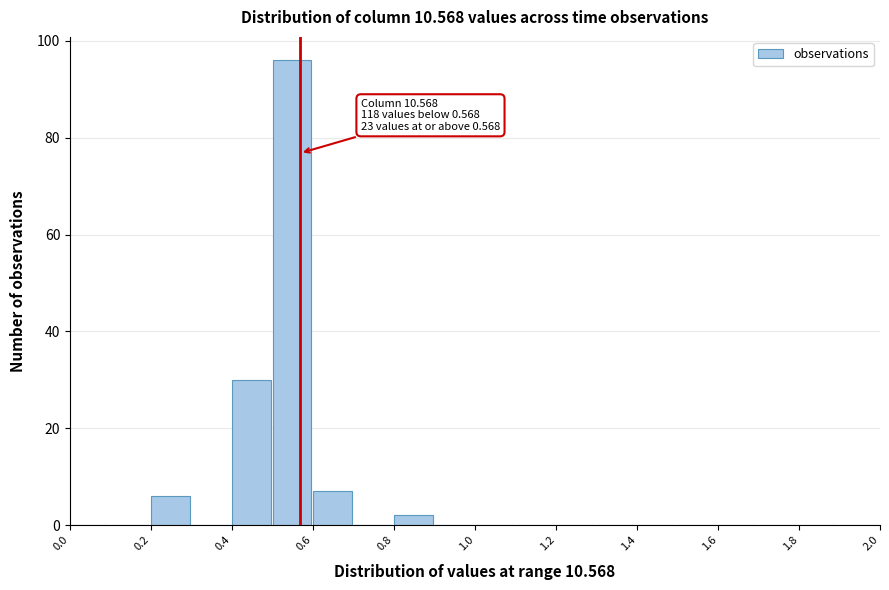

Which range on the x-axis has the tallest bar?

0.5 to 0.6